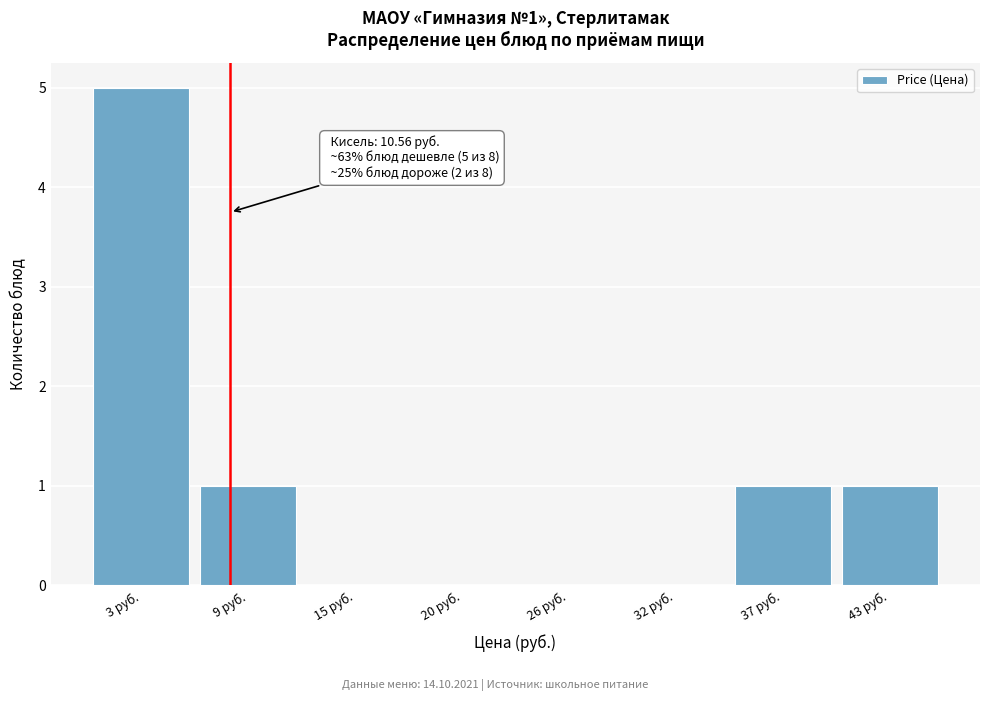

Reading left to right, list all the values displayed in this chart.

3 руб.=5	9 руб.=1	15 руб.=0	20 руб.=0	26 руб.=0	32 руб.=0	37 руб.=1	43 руб.=1